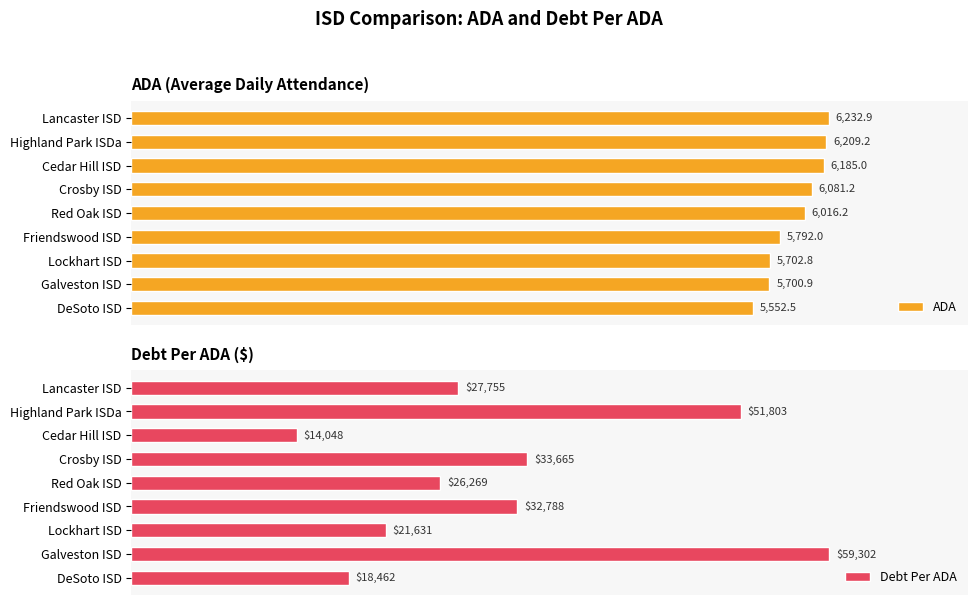

At how many categories does at least one series exceed 35082?

2